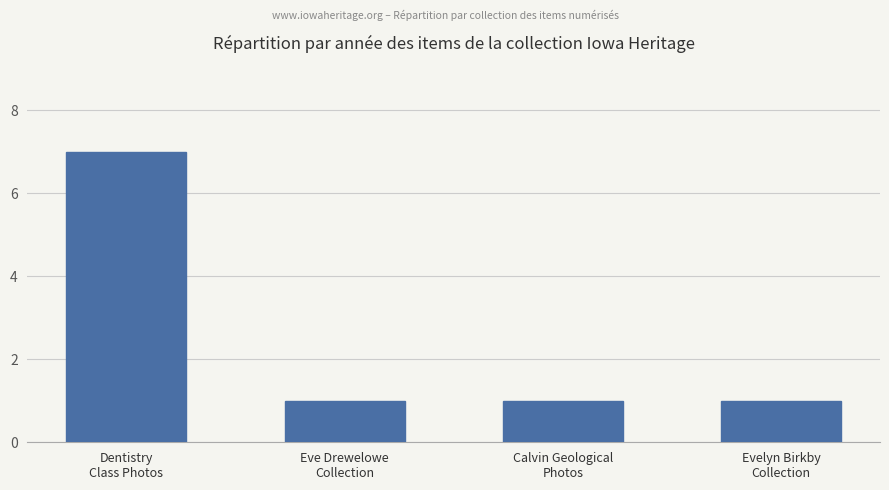

What is the label of the 2nd bar from the right?

Calvin Geological
Photos